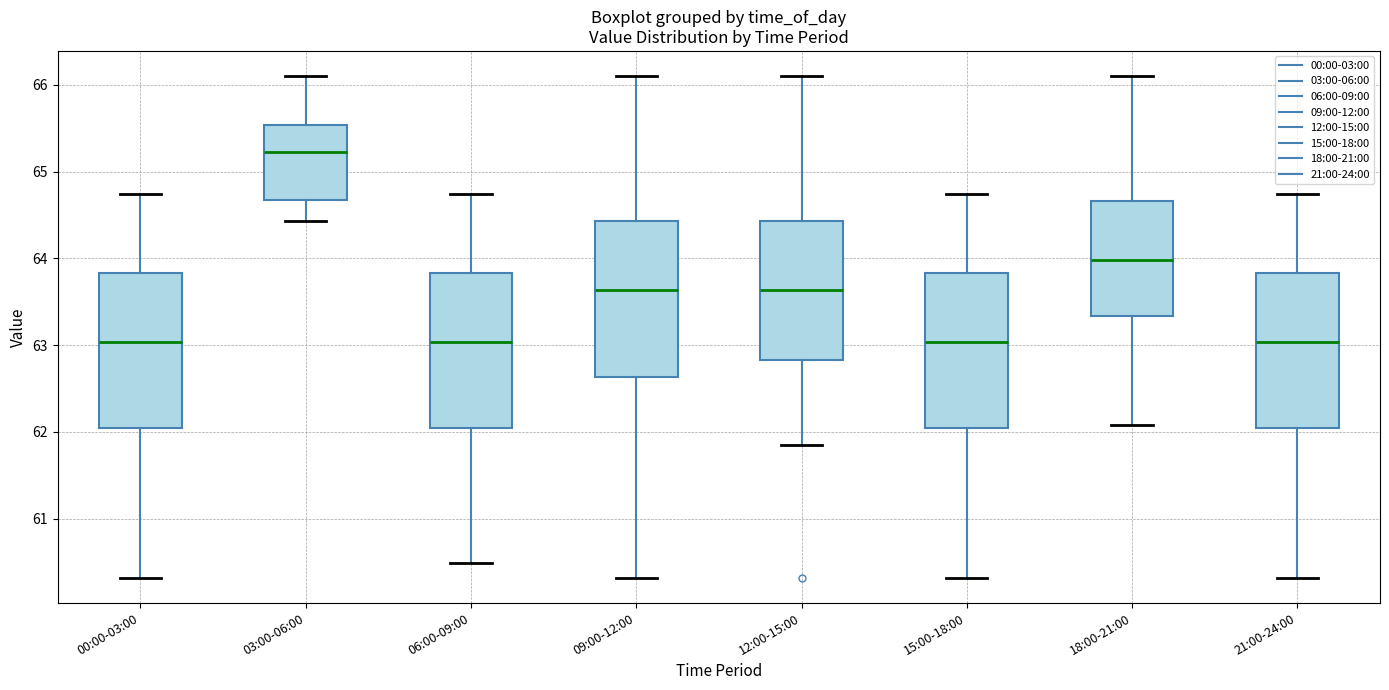

Reading left to right, transcribe this box plot: for each box, give where its median line is, the range the box spans, and where its two whiskers end, as read against the y-axis. The values are not printed on the chart, so give them approximately, as read against the axis.

00:00-03:00: median 63.0, box 62.1 to 63.8, whiskers 60.3 to 64.7
03:00-06:00: median 65.2, box 64.7 to 65.5, whiskers 64.4 to 66.1
06:00-09:00: median 63.0, box 62.1 to 63.8, whiskers 60.5 to 64.7
09:00-12:00: median 63.6, box 62.6 to 64.4, whiskers 60.3 to 66.1
12:00-15:00: median 63.6, box 62.8 to 64.4, whiskers 61.9 to 66.1
15:00-18:00: median 63.0, box 62.1 to 63.8, whiskers 60.3 to 64.7
18:00-21:00: median 64.0, box 63.3 to 64.7, whiskers 62.1 to 66.1
21:00-24:00: median 63.0, box 62.1 to 63.8, whiskers 60.3 to 64.7